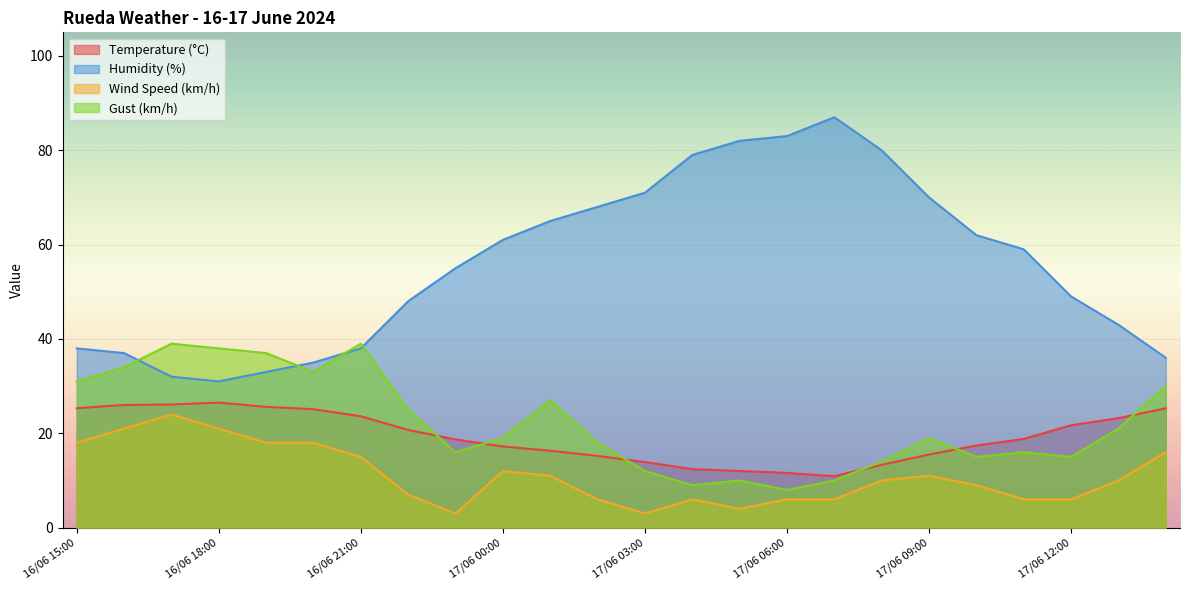

True or false: Gust (km/h) has more than 2 interior local peaks.

True